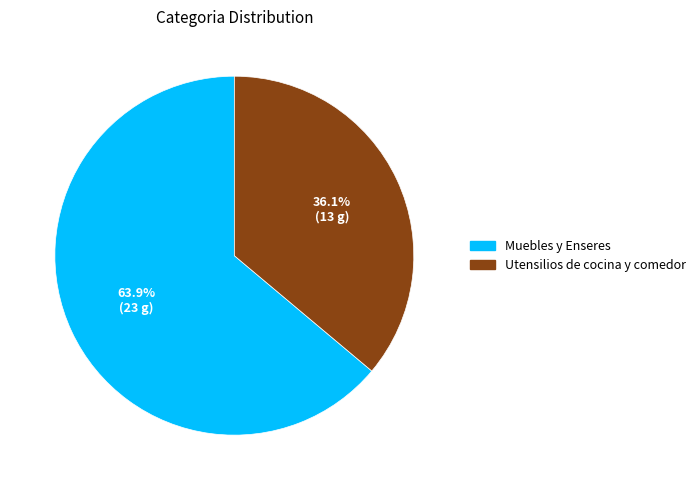

How many slices are in this pie chart?

2